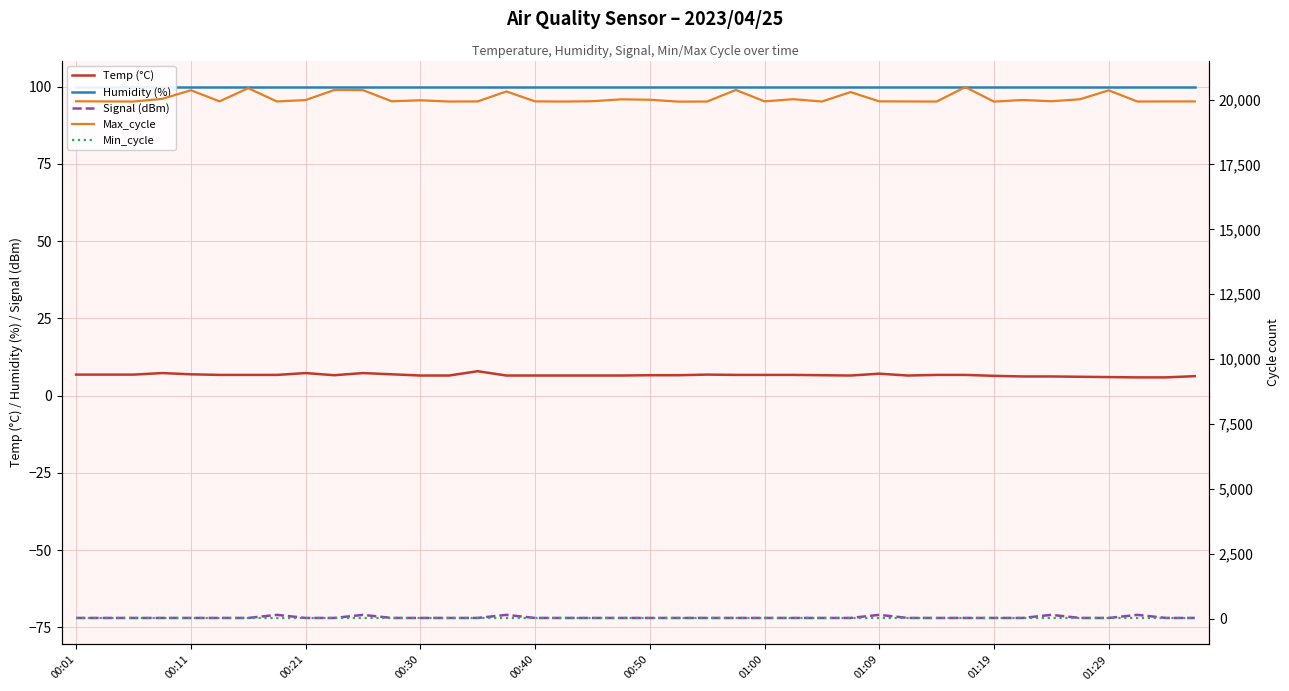

True or false: Temp (°C) and Signal (dBm) cross at least once.

False